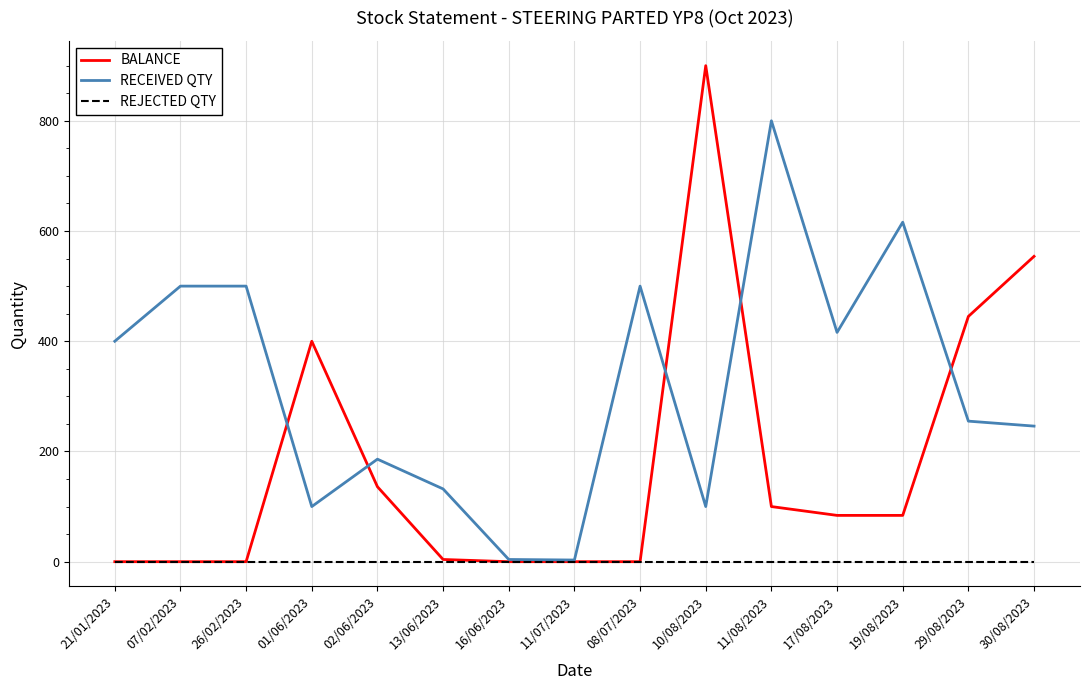

Which category has the highest value across all series?

10/08/2023